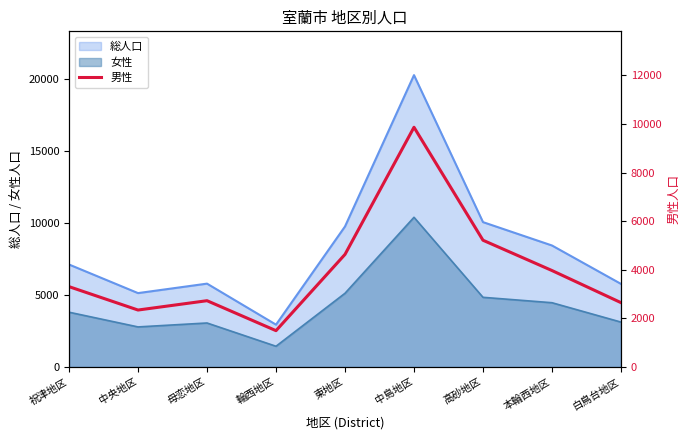

Between 中央地区 and 東地区, which is larger?

東地区